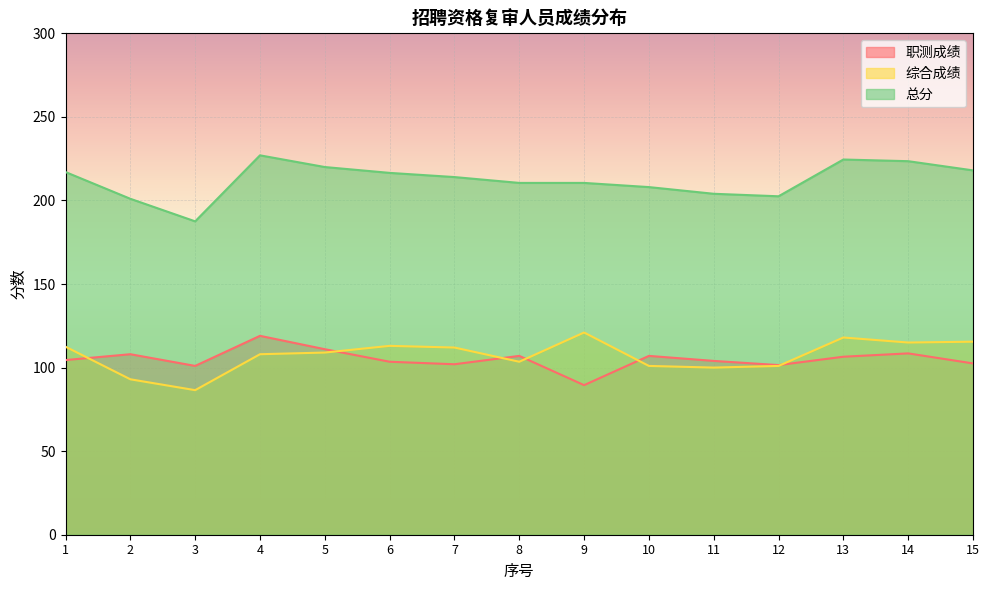

Rank the series at 15 from highest to lowest value.

总分, 综合成绩, 职测成绩